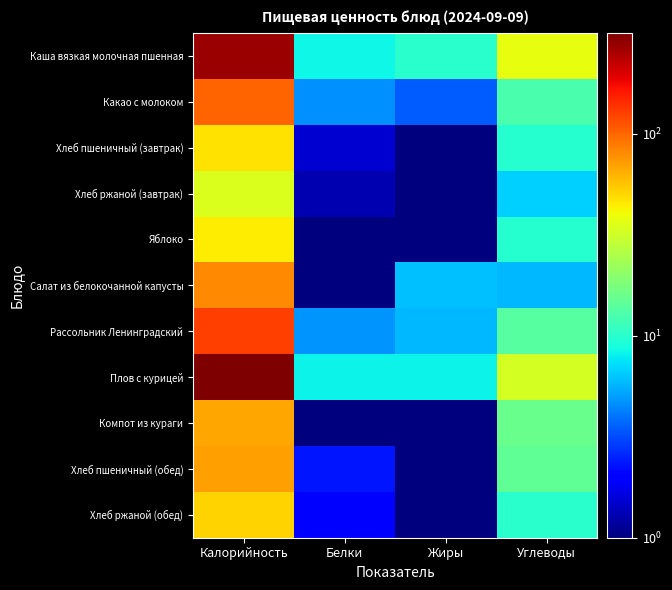

Reading right to left, transcribe all the data shown in this chart.

Каша вязкая молочная пшенная: Углеводы=37.6	Жиры=10.1	Белки=8.3	Калорийность=274.9
Какао с молоком: Углеводы=12.5	Жиры=3.5	Белки=4.7	Калорийность=100.4
Хлеб пшеничный (завтрак): Углеводы=9.8	Жиры=0.2	Белки=1.5	Калорийность=46.9
Хлеб ржаной (завтрак): Углеводы=6.7	Жиры=0.2	Белки=1.3	Калорийность=34.2
Яблоко: Углеводы=9.8	Жиры=0.4	Белки=0.4	Калорийность=44.4
Салат из белокочанной капусты: Углеводы=5.8	Жиры=6.1	Белки=1.0	Калорийность=81.5
Рассольник Ленинградский: Углеводы=13.6	Жиры=5.8	Белки=4.8	Калорийность=125.5
Плов с курицей: Углеводы=33.2	Жиры=8.1	Белки=8.1	Калорийность=314.6
Компот из кураги: Углеводы=15.6	Жиры=0.1	Белки=1.0	Калорийность=66.9
Хлеб пшеничный (обед): Углеводы=14.8	Жиры=0.2	Белки=2.3	Калорийность=70.3
Хлеб ржаной (обед): Углеводы=10.0	Жиры=0.4	Белки=2.0	Калорийность=51.2